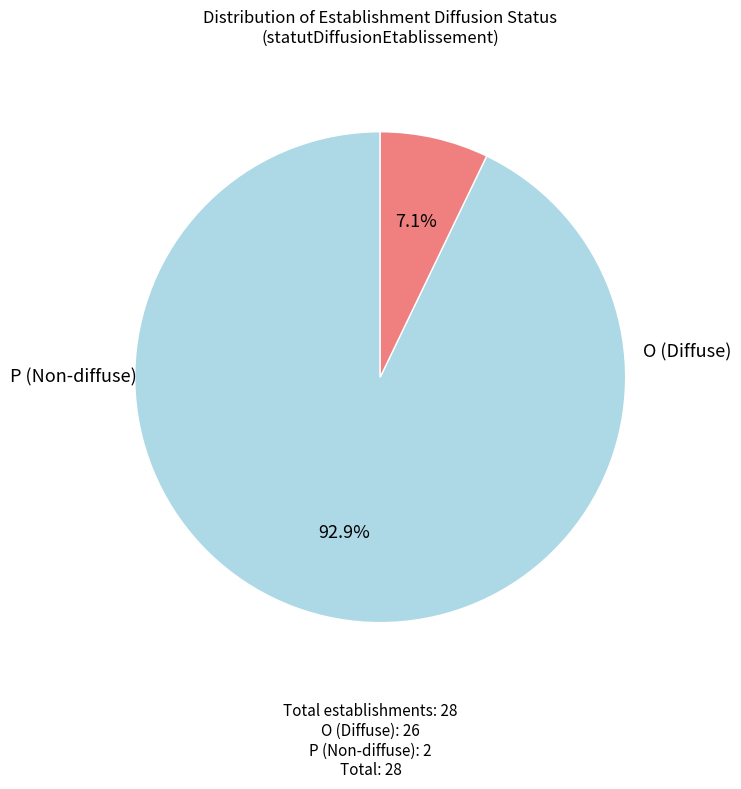

Does any single category account for the majority?

Yes